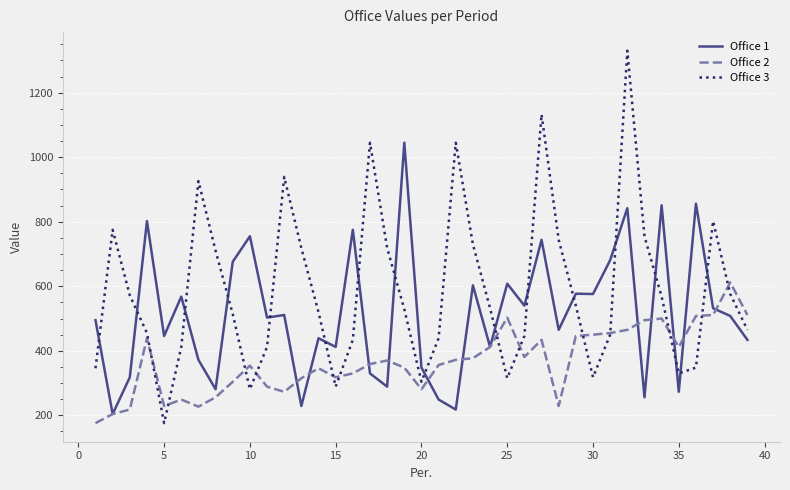

What is the maximum value shown in the chart?

1330